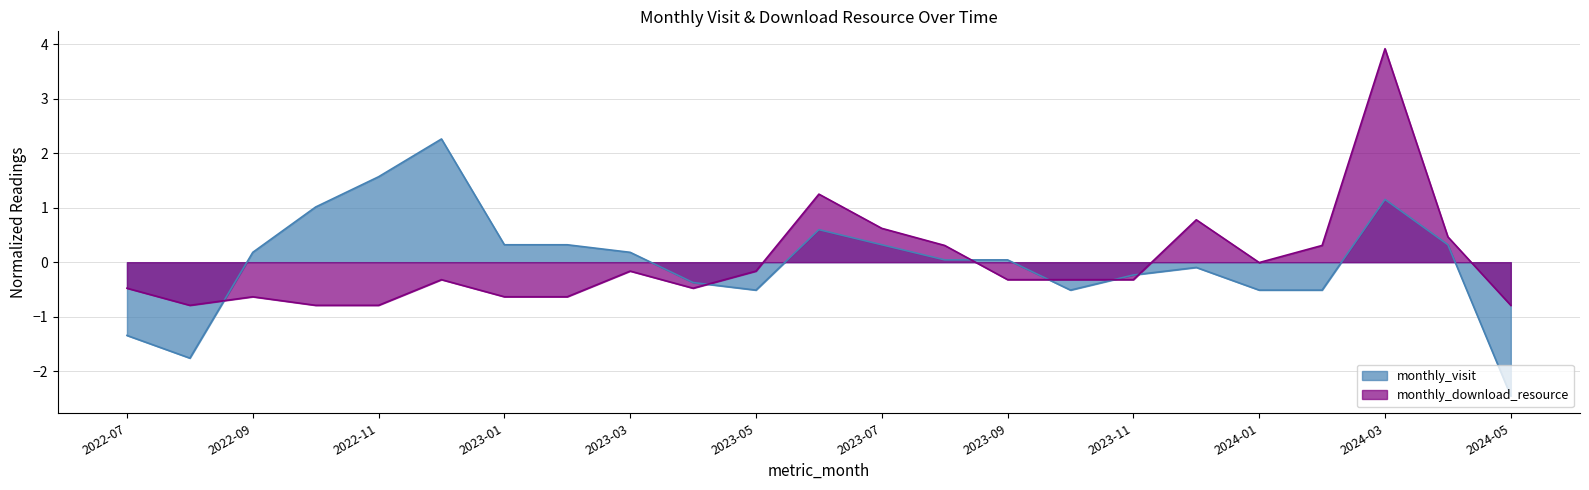

The monthly_visit series shows 0.6 at 2022-10. True or false?

False